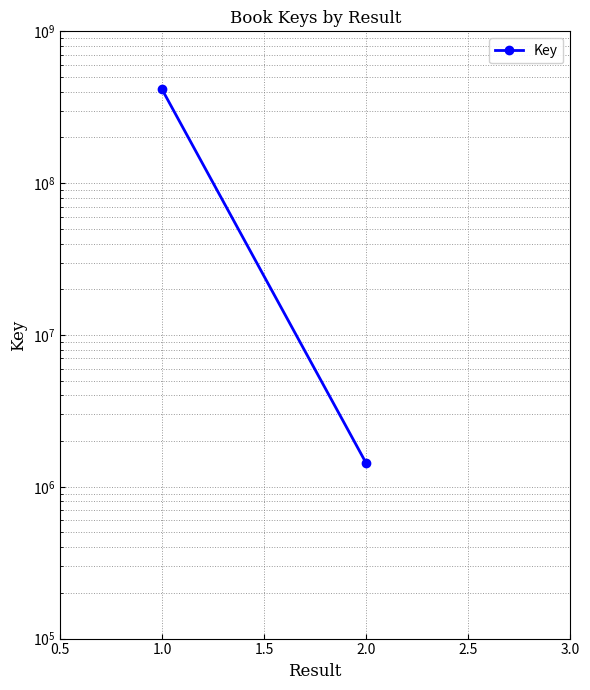

How many lines are shown in the chart?

1